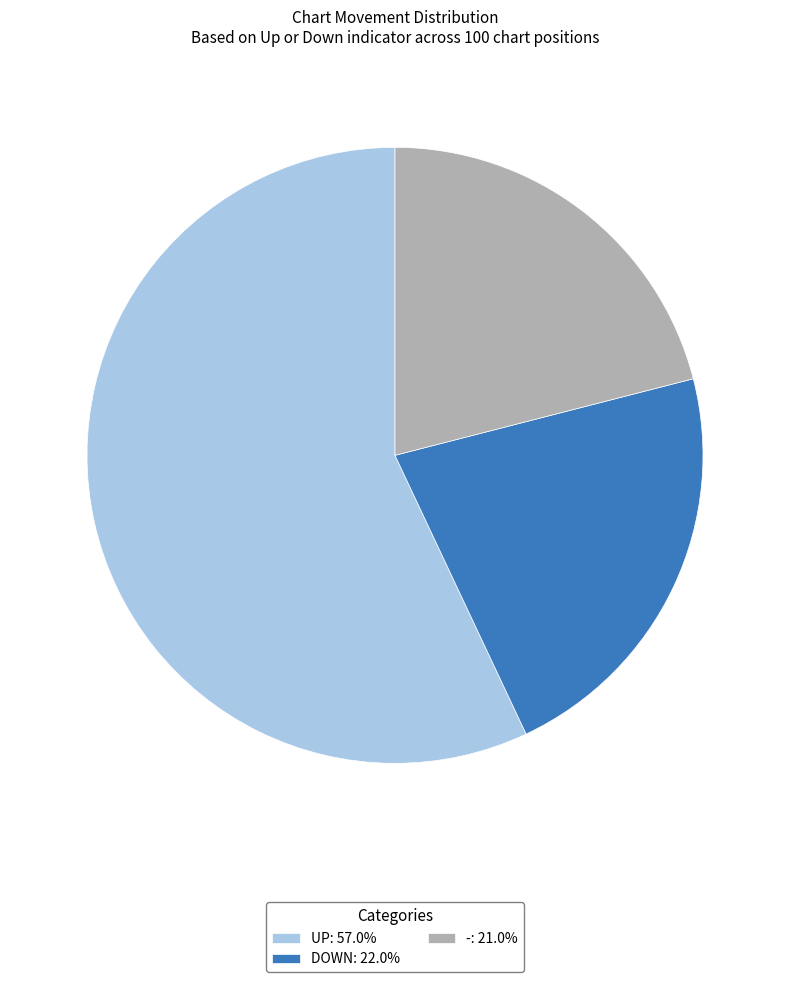

Is there any slice that represents more than half of the pie?

Yes